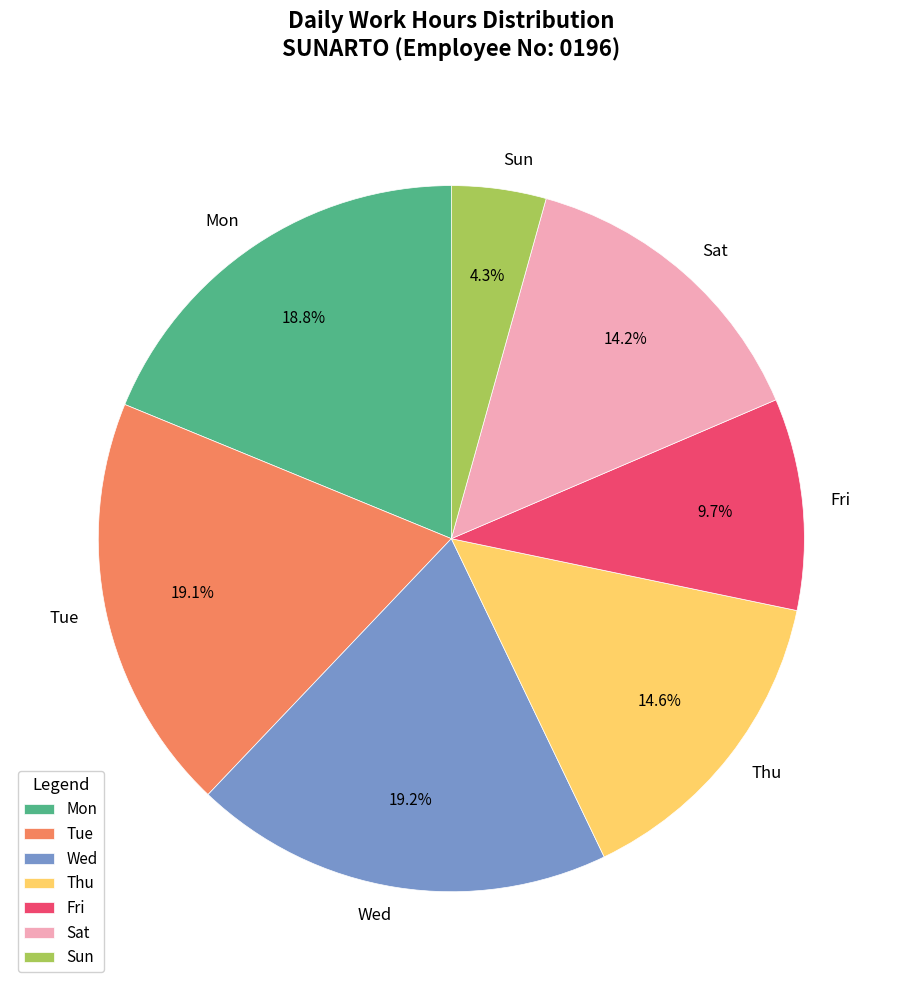

Does Thu account for over 50% of the chart?

No